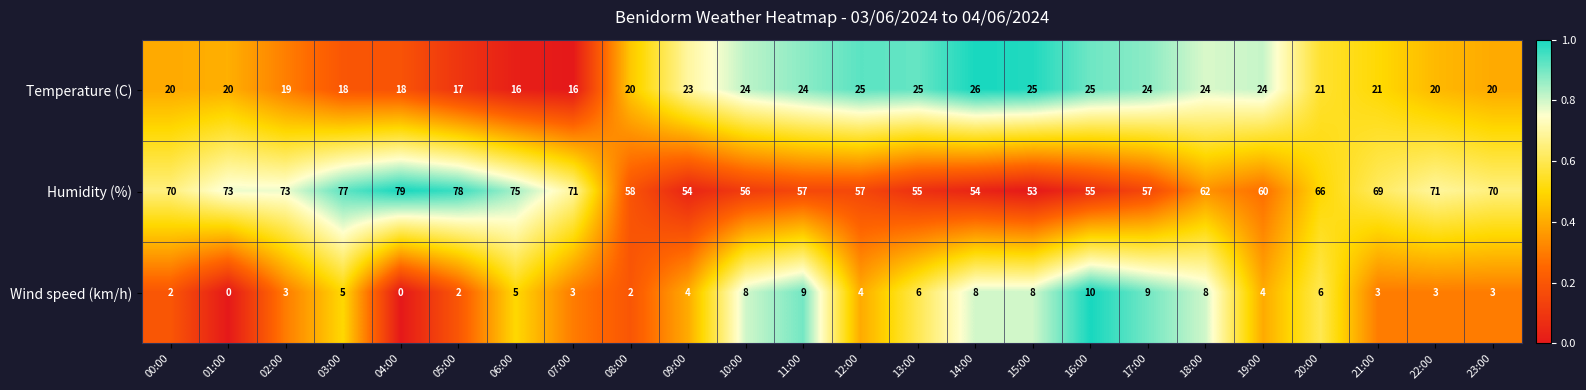

The Humidity (%) series shows 60 at 19:00. True or false?

True